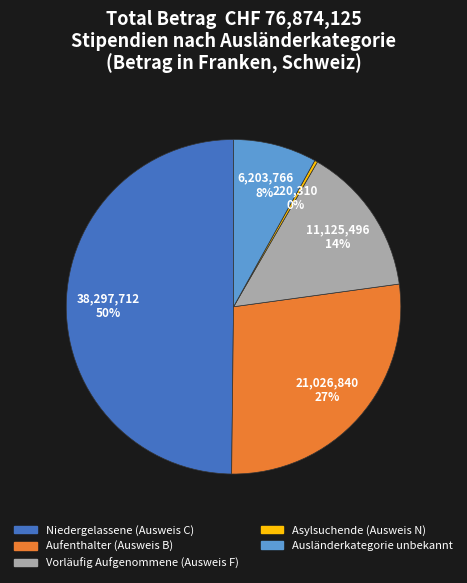

To the nearest percent, what percentage of the pie is Ausländerkategorie unbekannt?

8%